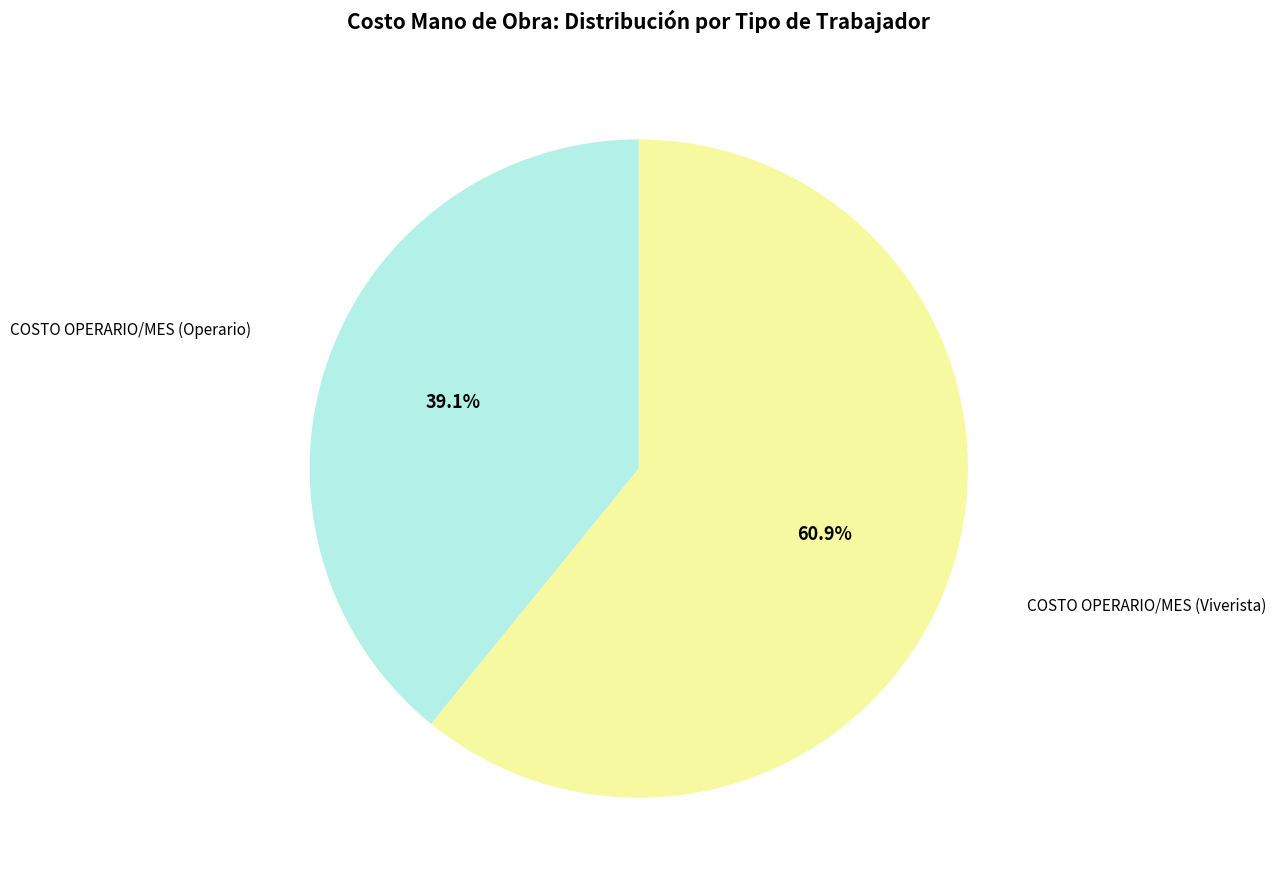

To the nearest percent, what is the average slice percentage?

50%